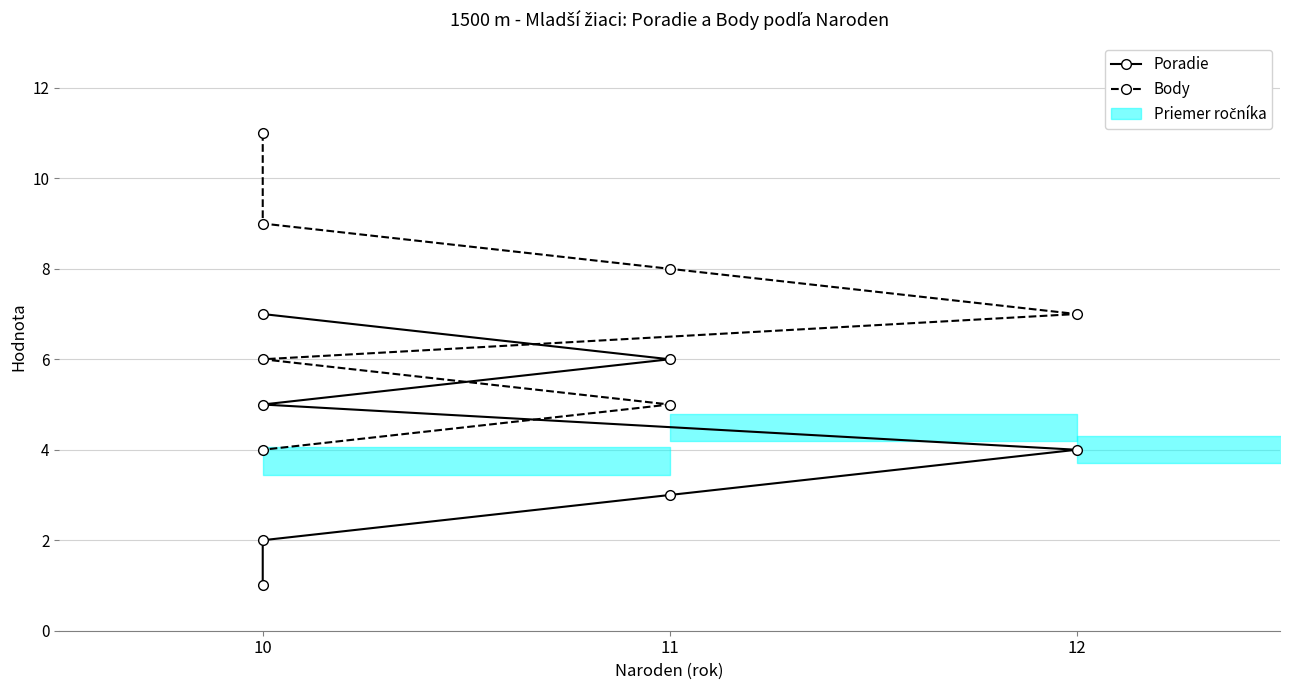

True or false: Poradie has a value of 7 at 12.

False